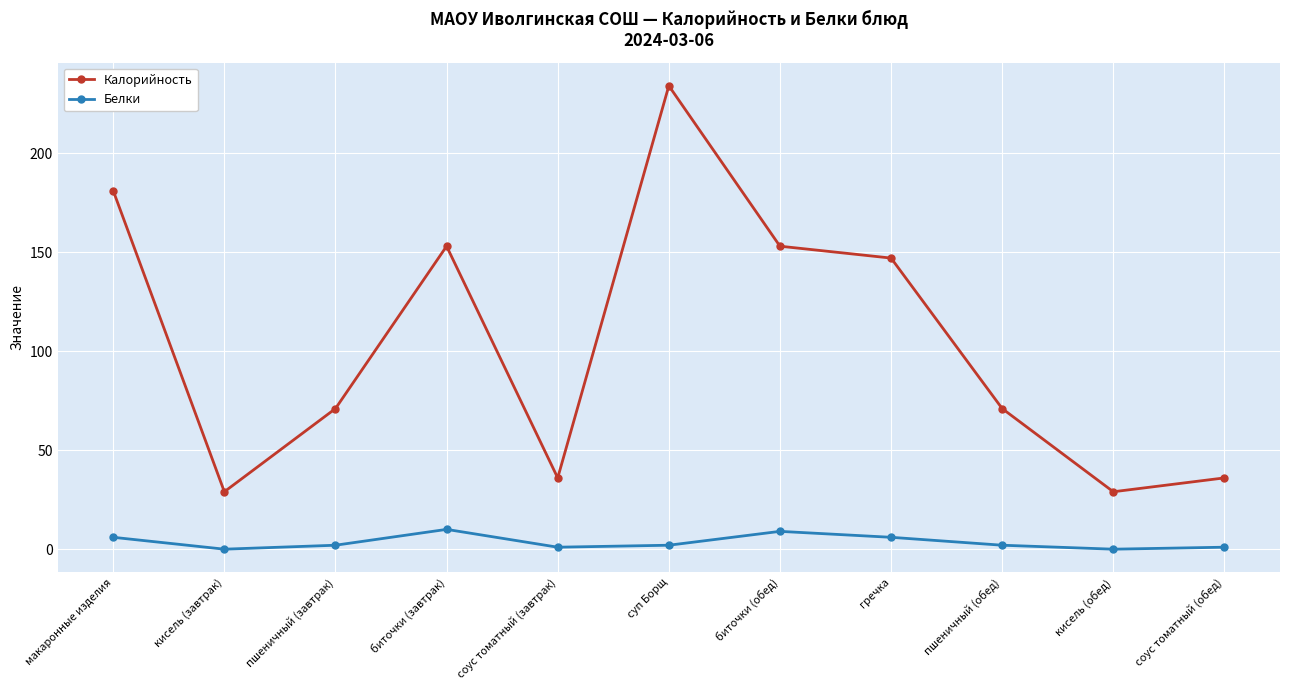

Rank the series at биточки (обед) from highest to lowest value.

Калорийность, Белки